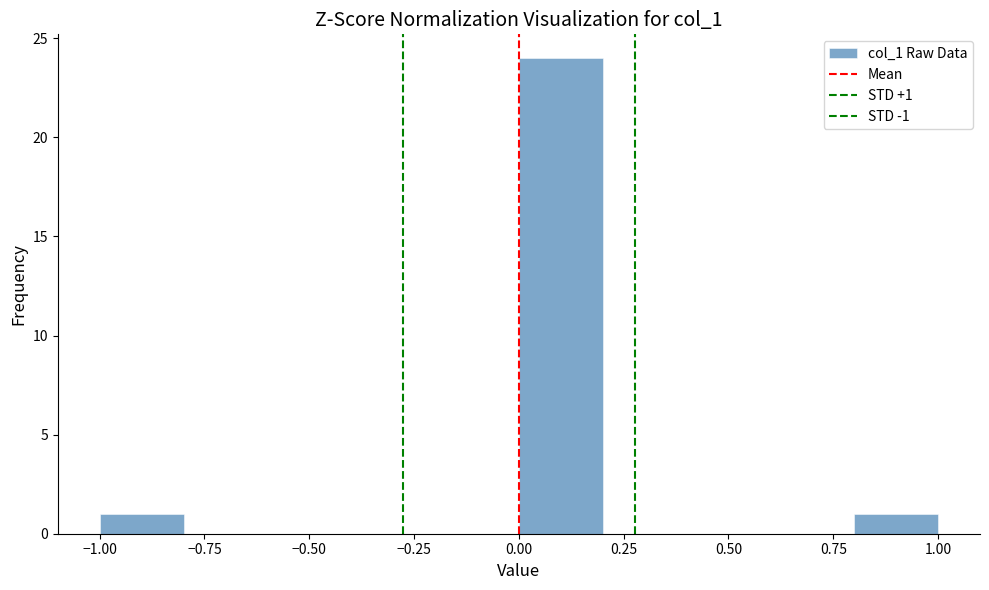

Over which range of the x-axis is the bar tallest?

0.0 to 0.2